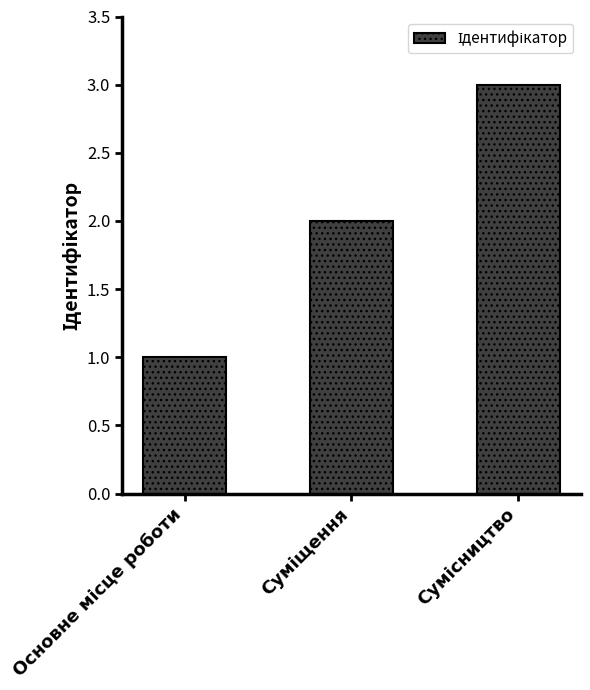

Are the bars horizontal?

No